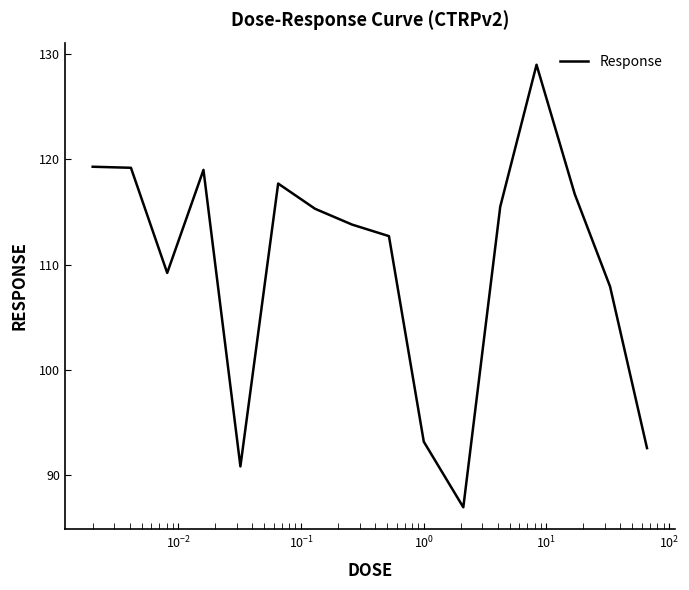

What is the maximum value shown in the chart?

129.0